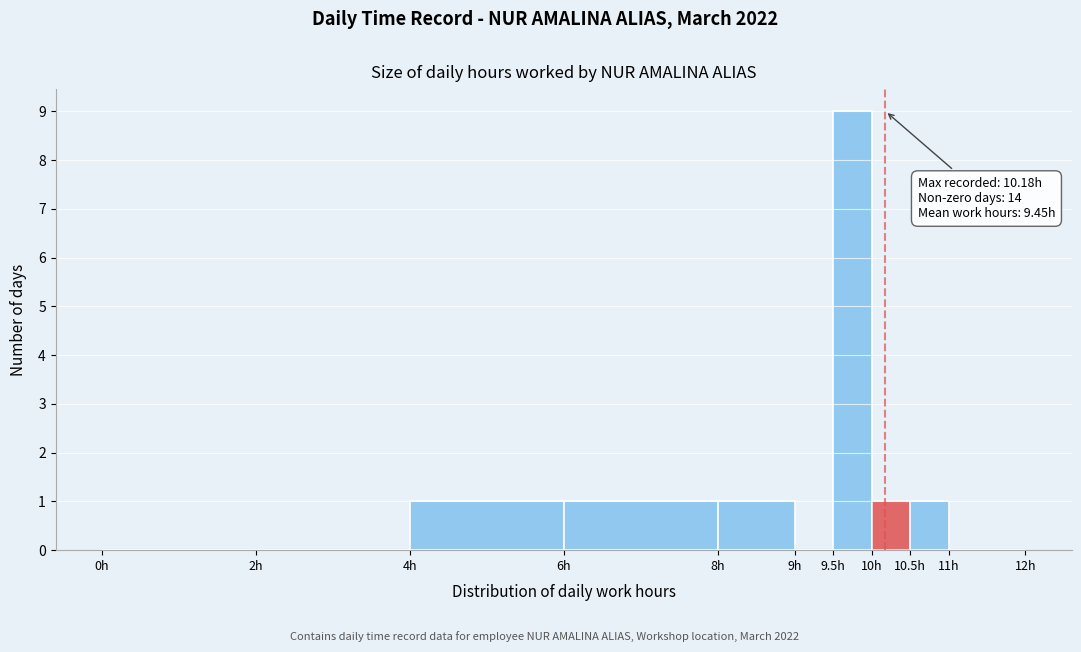

Which range on the x-axis has the tallest bar?

9.5 to 10.0